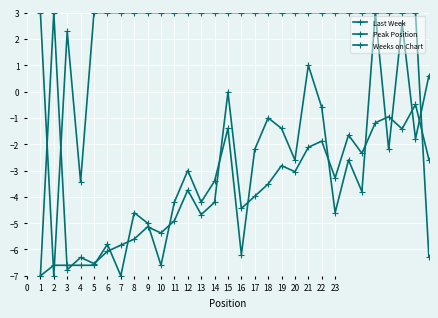

At which label does Peak Position reach its peak?

25